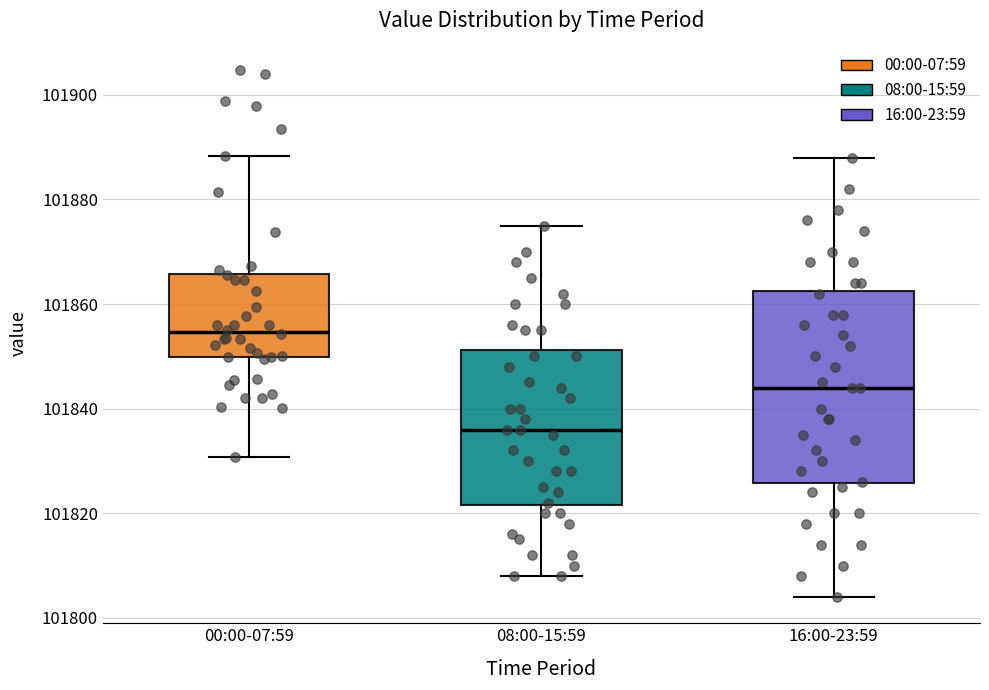

Which box's median line is the lowest?

08:00-15:59